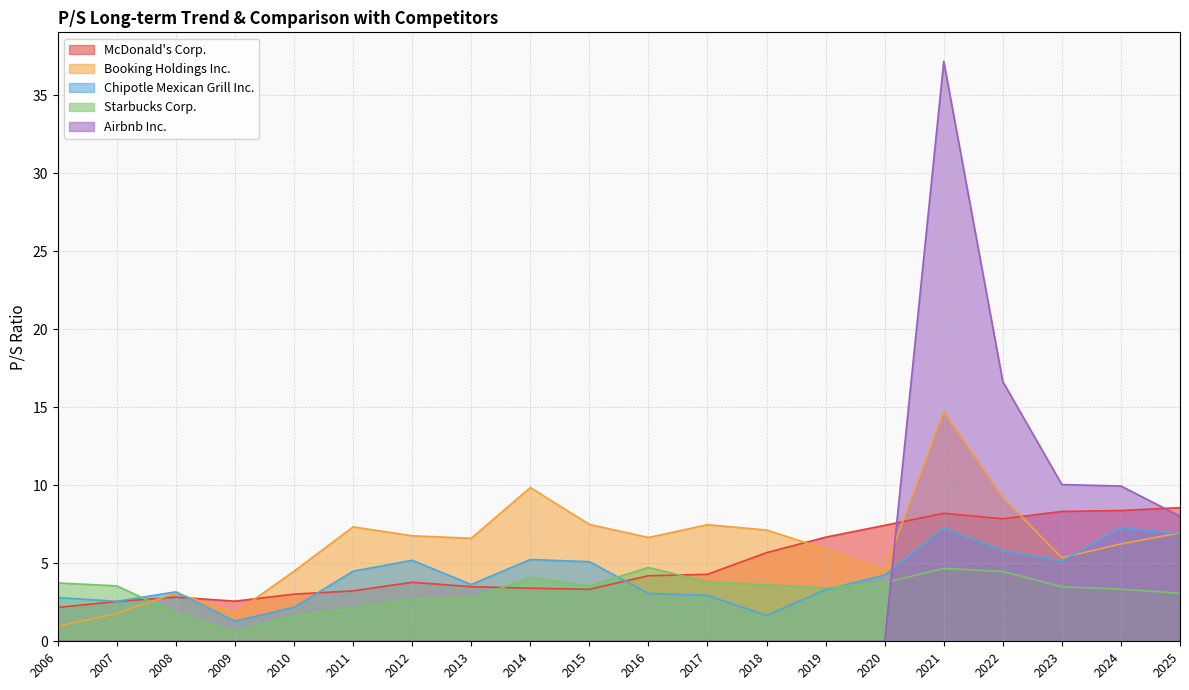

Is the value of Chipotle Mexican Grill Inc. at 2012 greater than the value of Airbnb Inc. at 2019?

Yes